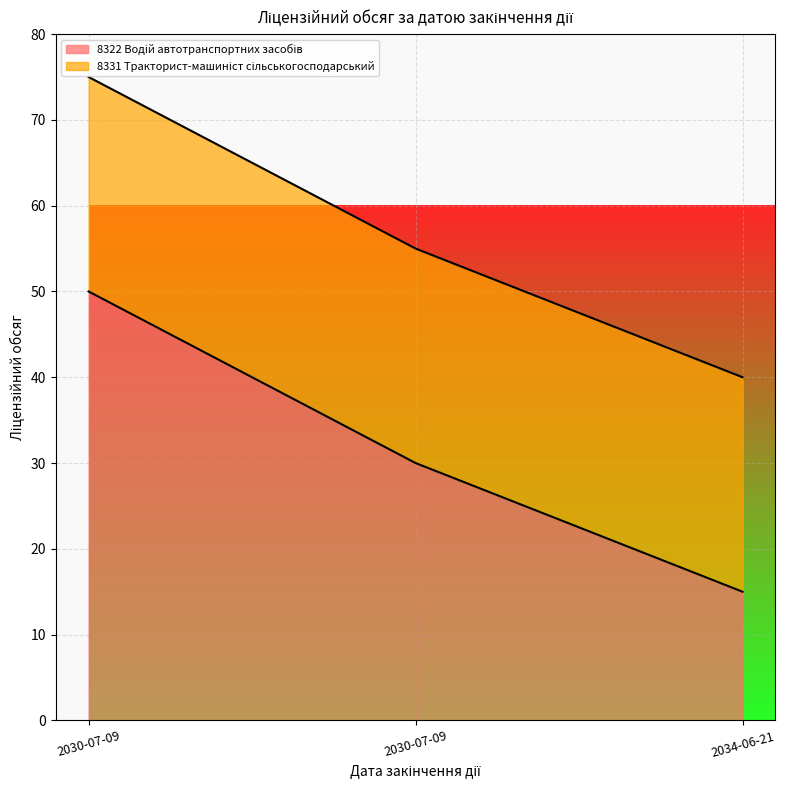

True or false: the data shows 7 at 2030-07-09.

False